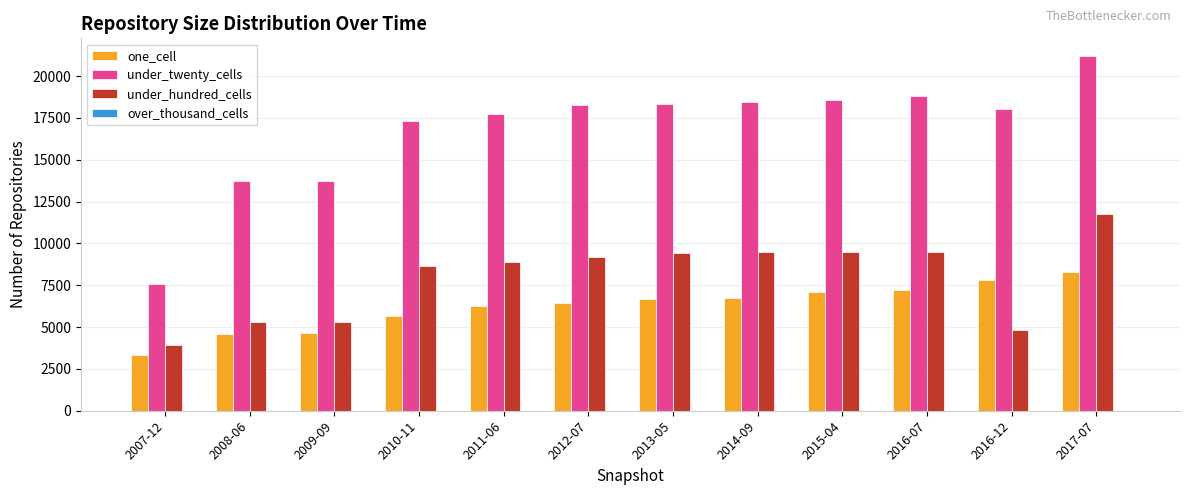

Which series has the largest total across all categories?

under_twenty_cells